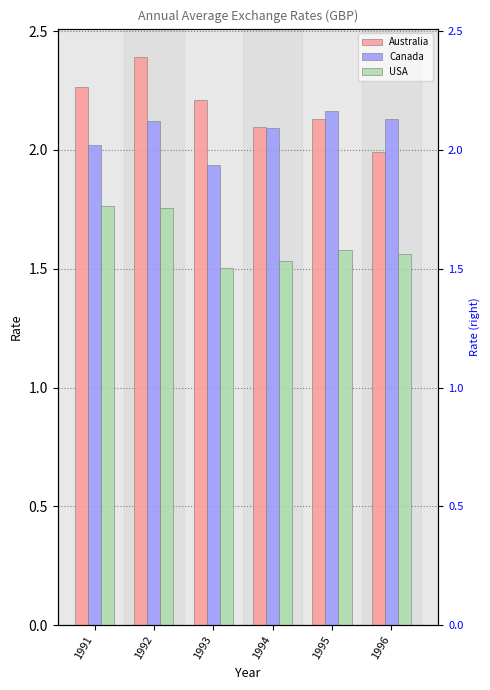

What is the difference between the highest and lowest values at 1993?

0.7